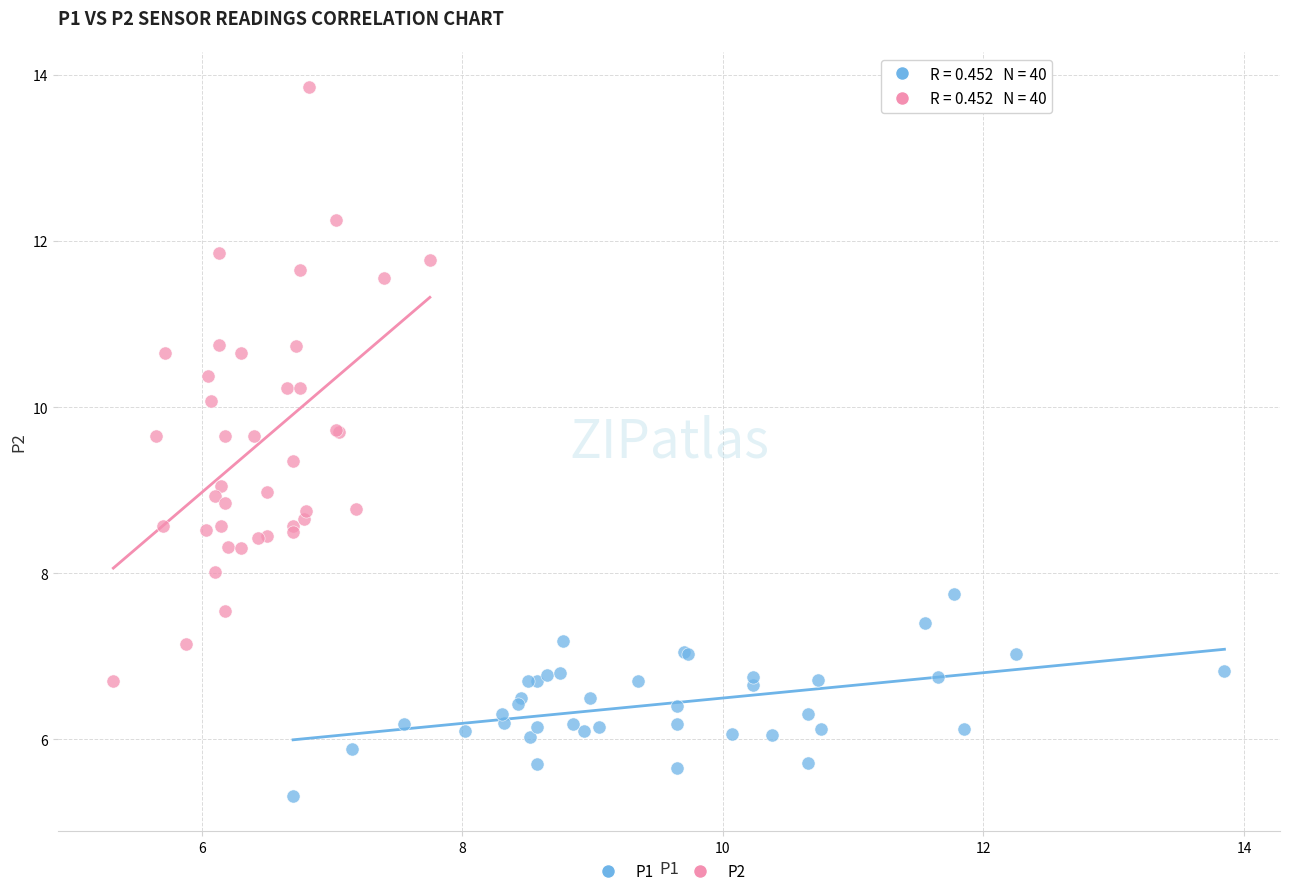

Which series has the largest Y range (max minus min)?

P2